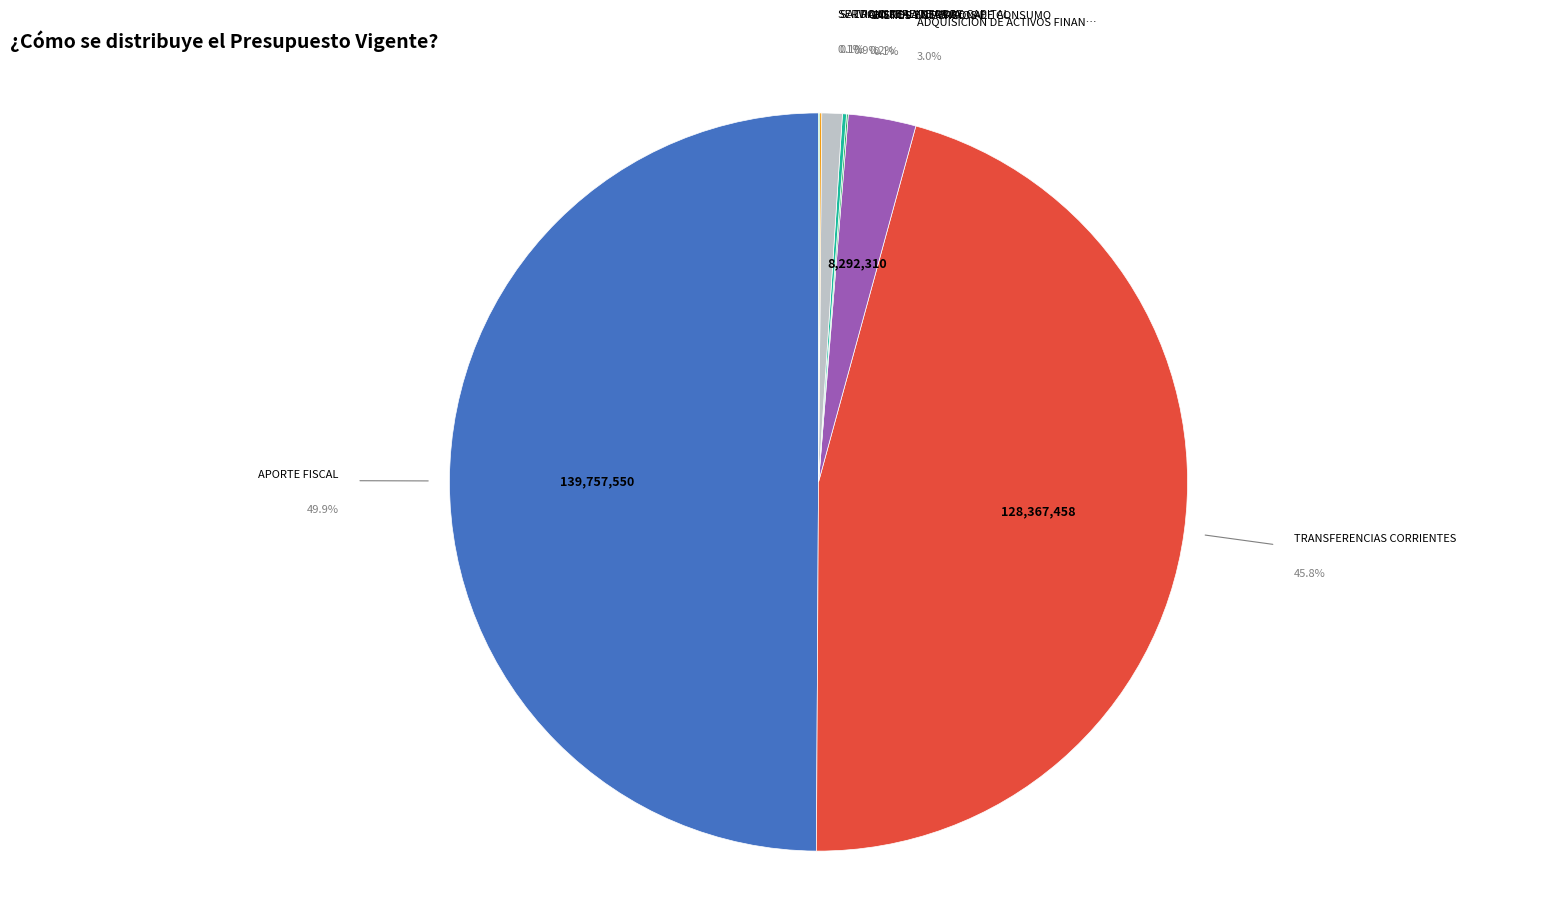

To the nearest percent, what is the combined percentage of BIENES Y SERVICIOS DE CONSUMO and TRANSFERENCIAS CORRIENTES?

46%